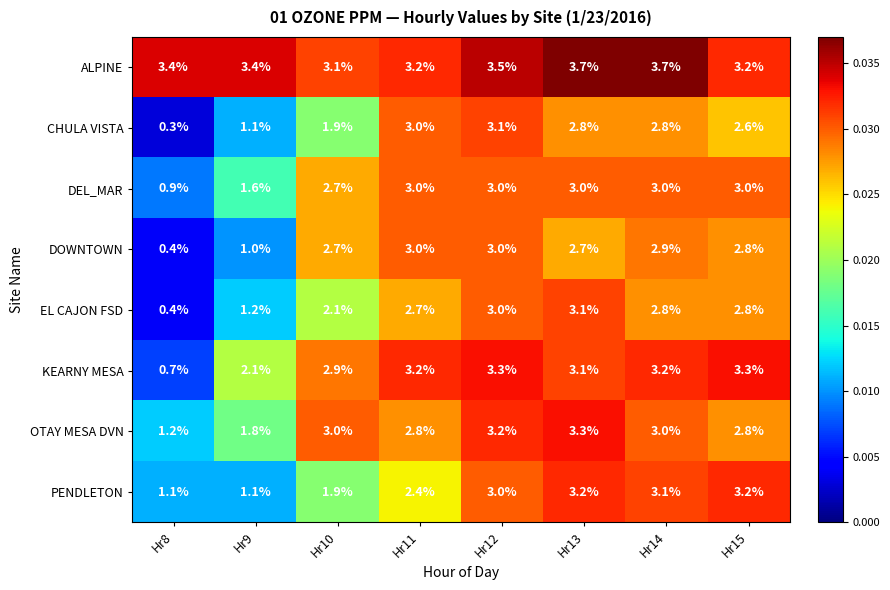

At how many categories does at least one series exceed 0?

8